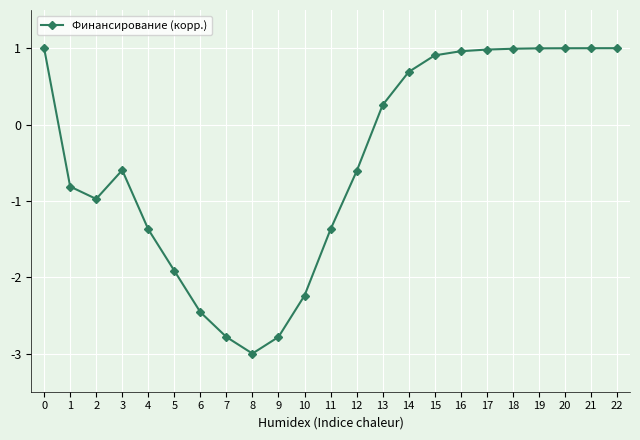

At which category does the data reach its first local valley?

2